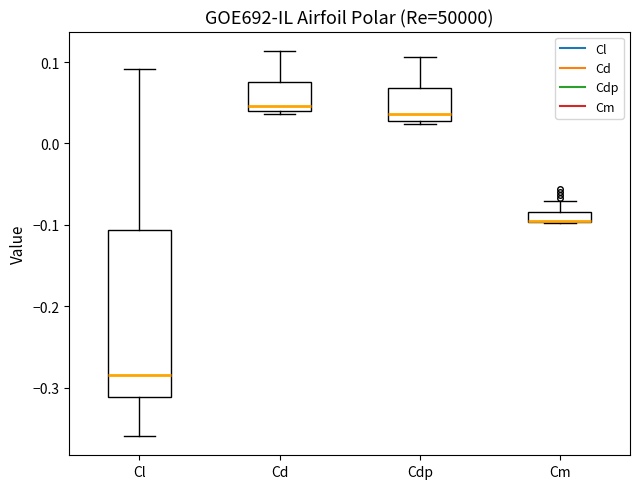

Which box is the tallest, from its lower edge to its upper edge?

Cl